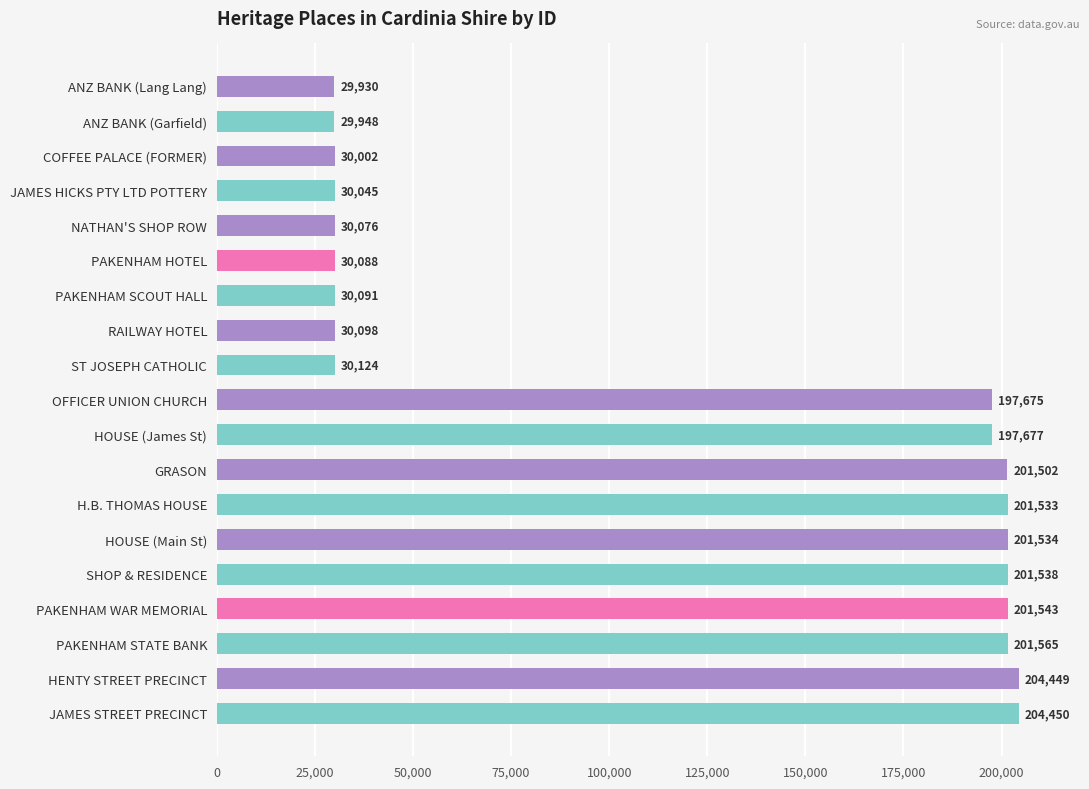

Reading top to bottom, extract all data points from this chart.

29930	29948	30002	30045	30076	30088	30091	30098	30124	197675	197677	201502	201533	201534	201538	201543	201565	204449	204450